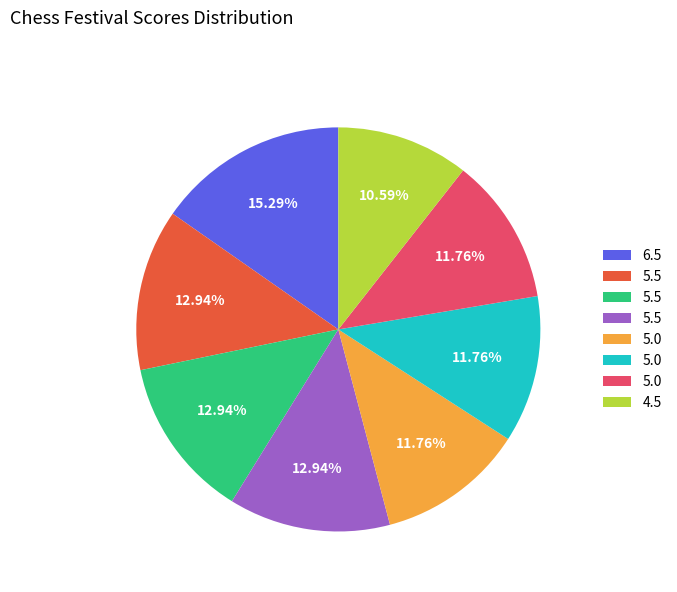

Is there any slice that represents more than half of the pie?

No